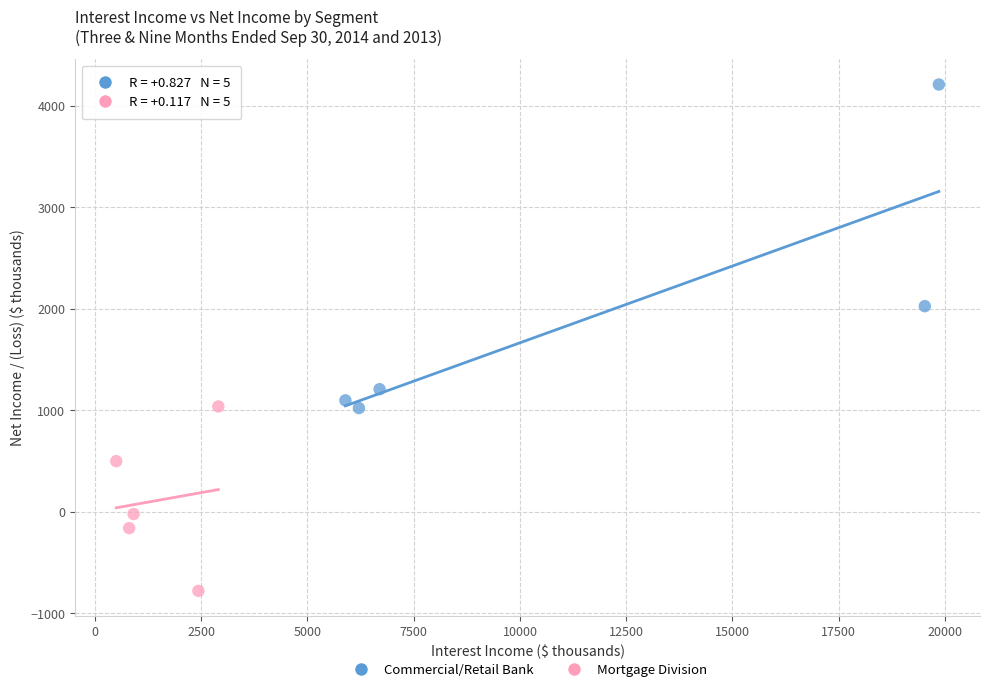

What are all the series names shown in the legend?

Commercial/Retail Bank, Mortgage Division